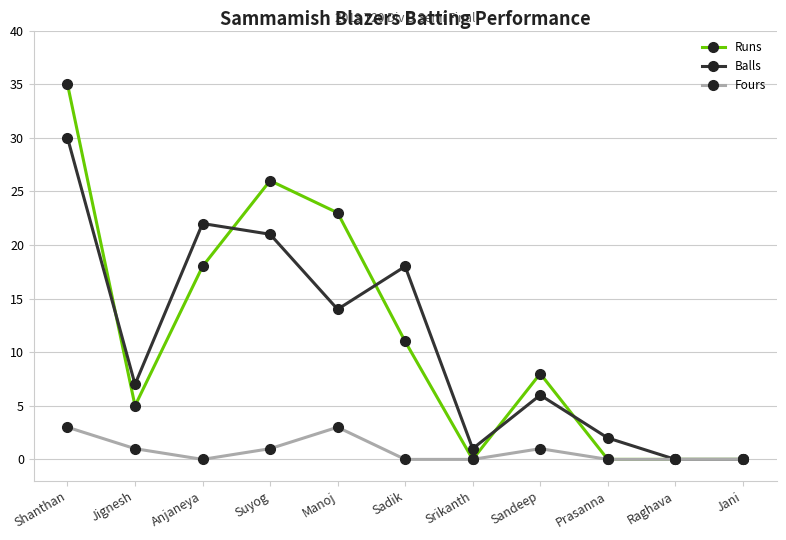

What position from the left is Jignesh?

2